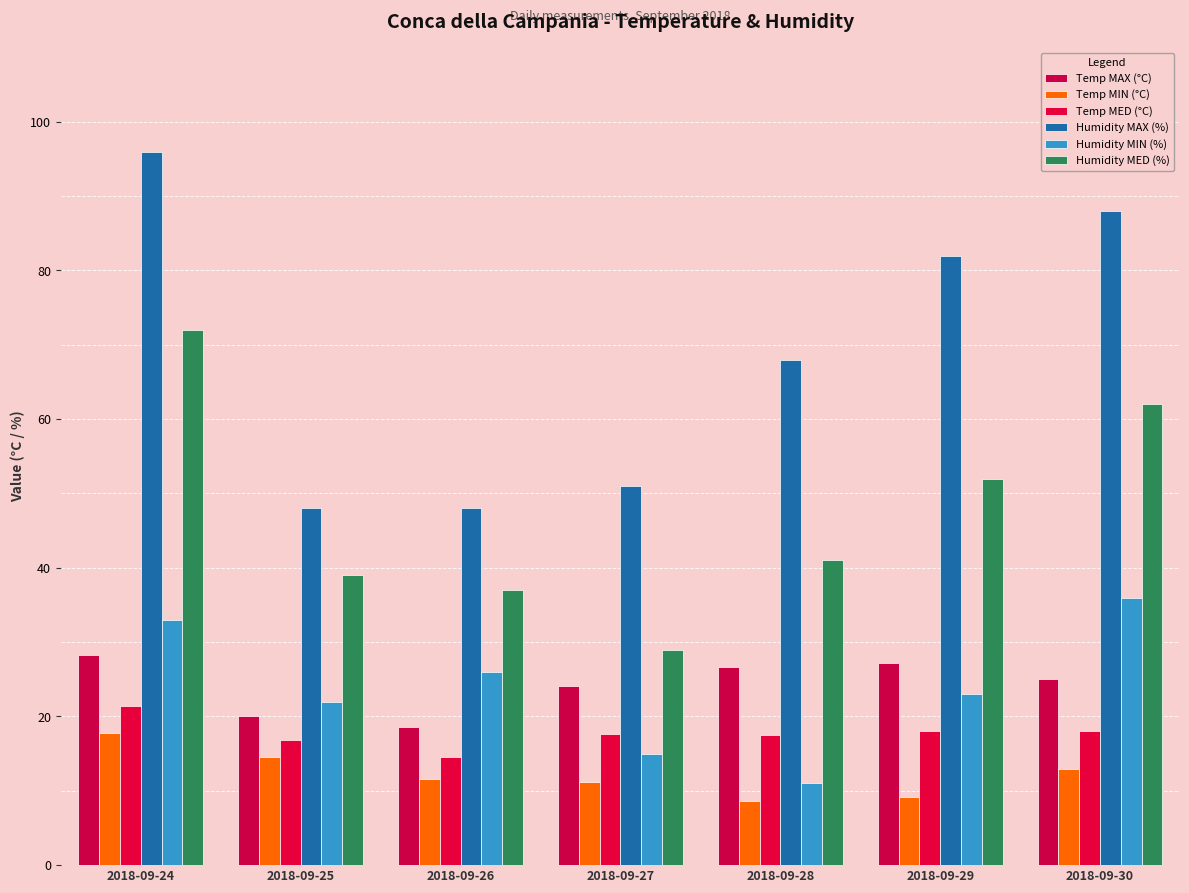

Between 2018-09-29 and 2018-09-30, which series saw the biggest shift?

Humidity MIN (%)